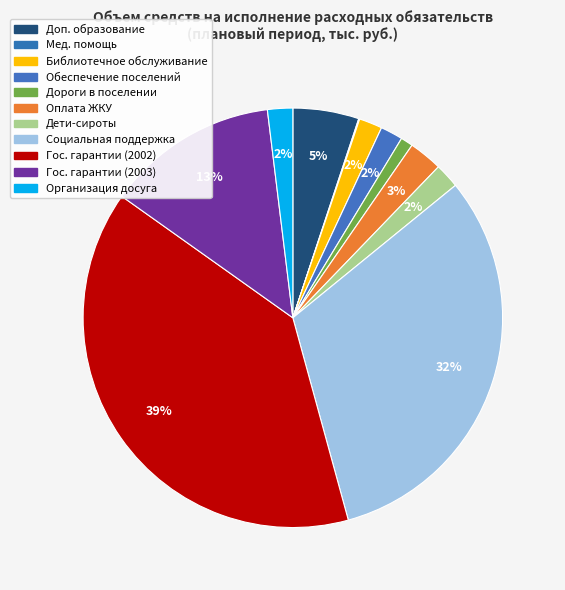

Is there any slice that represents more than half of the pie?

No